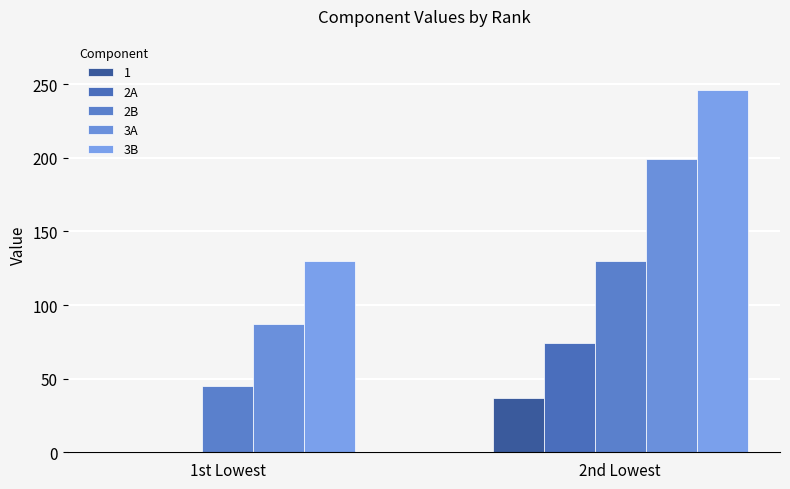

At how many categories does at least one series exceed 18?

2